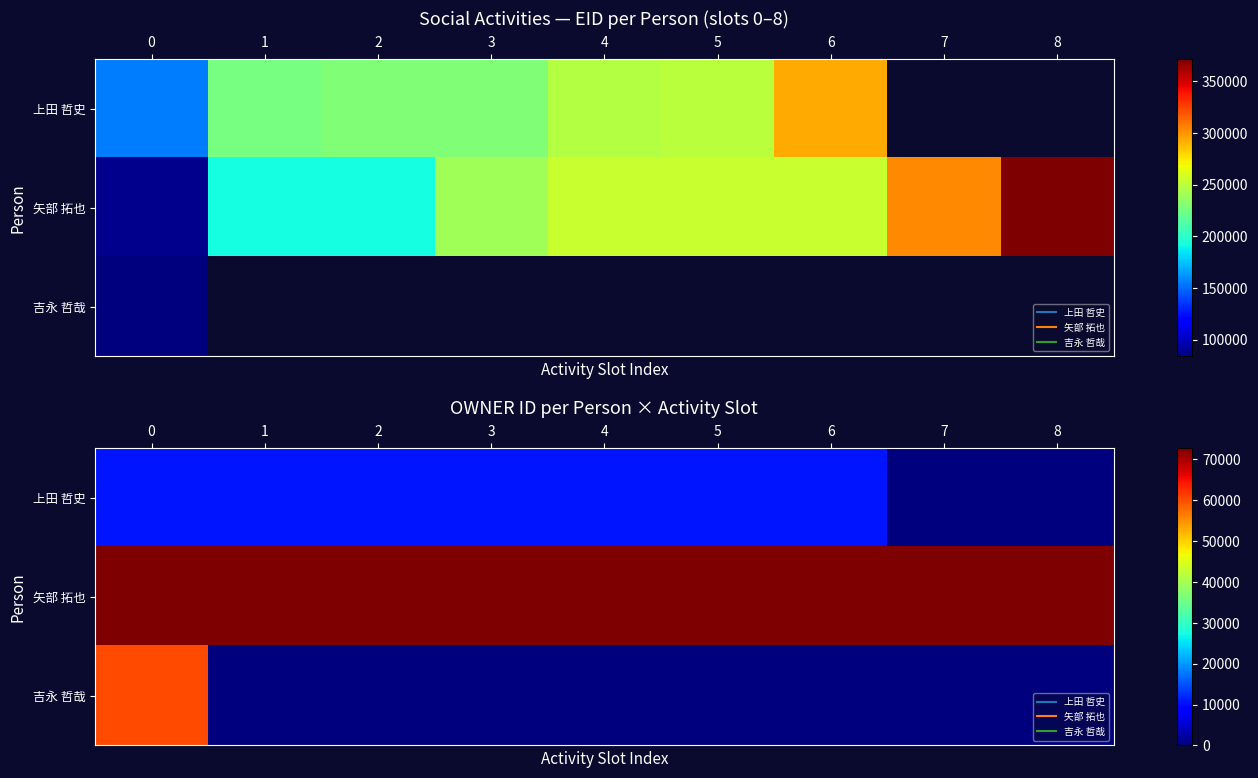

True or false: 矢部 拓也 has a value of 113910 at 7.

False